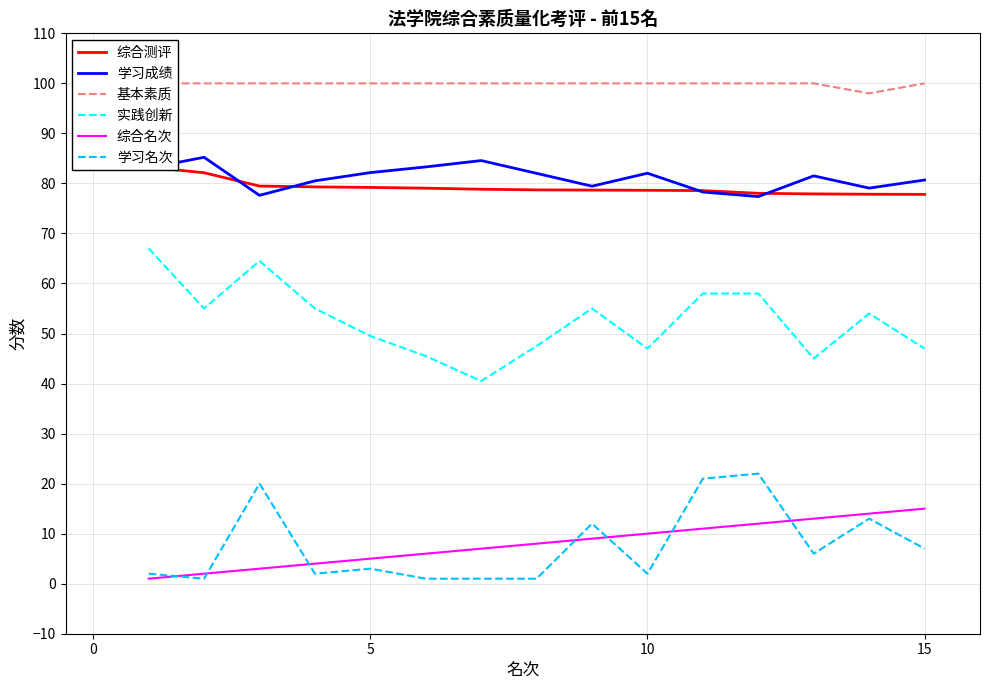

True or false: 学习成绩 and 学习名次 cross at least once.

False